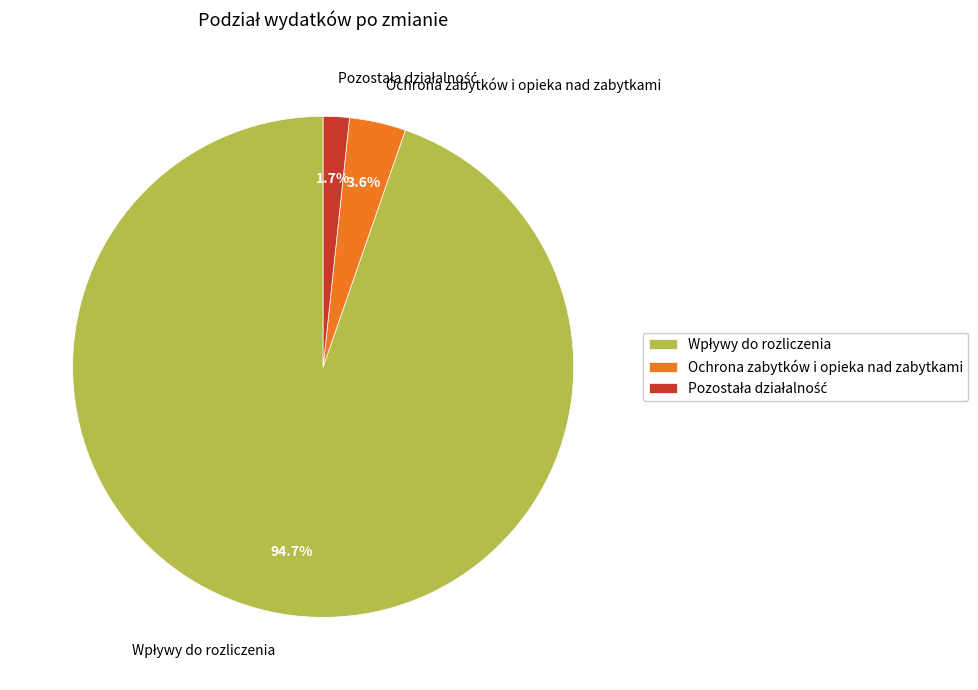

Count the number of slices in the pie.

3